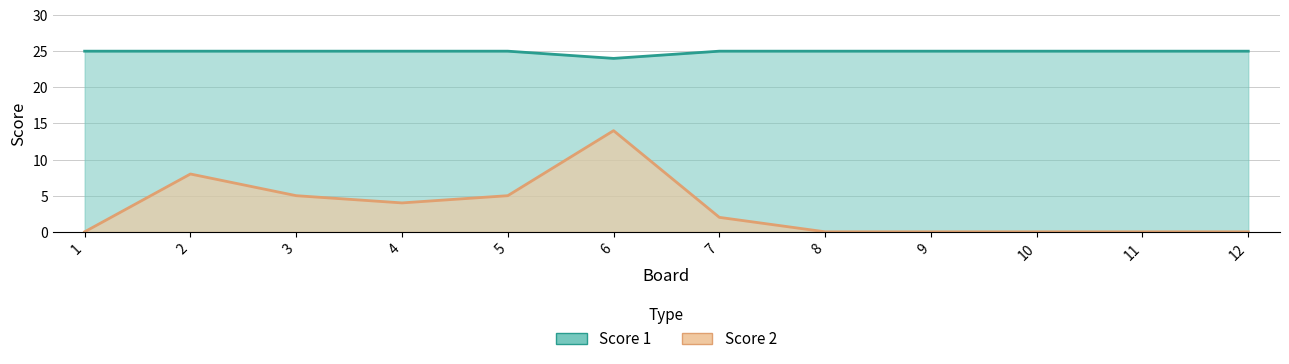

Which series has the largest total across all categories?

Score 1